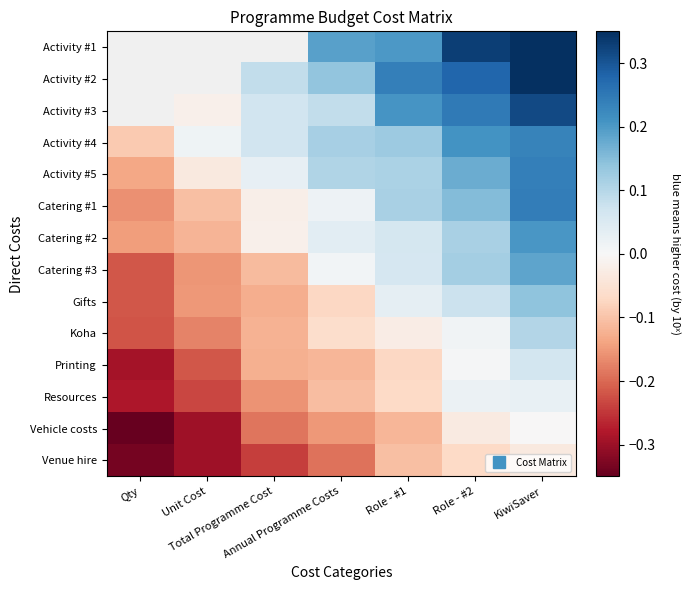

How many series are shown in this chart?

14